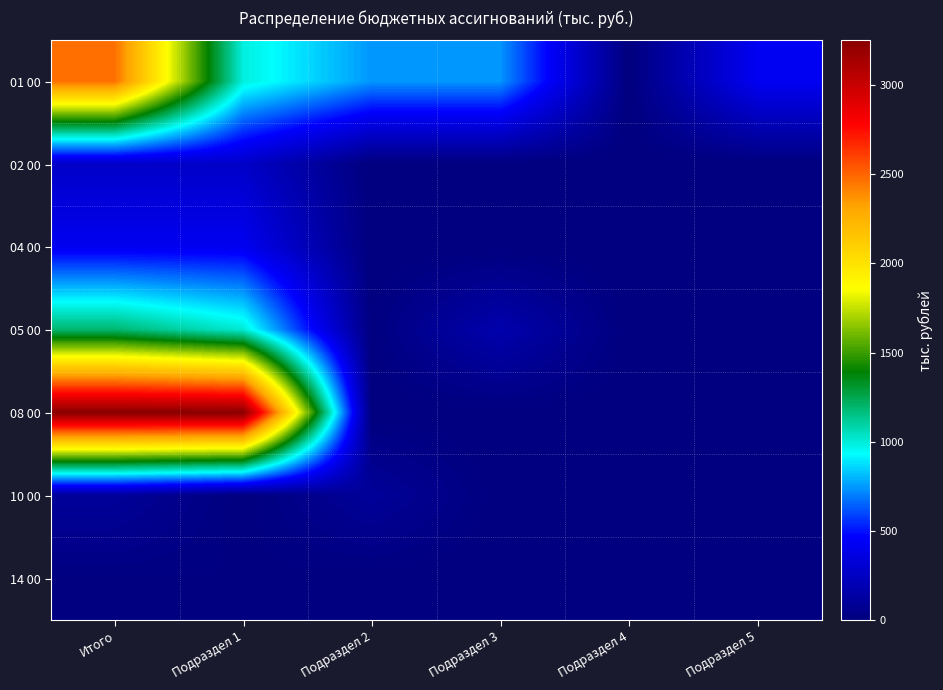

Which series has the largest range (max minus min)?

08 00